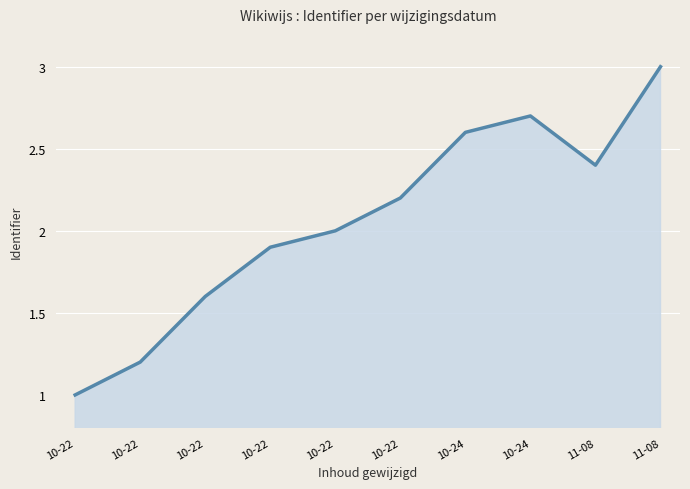

How many lines are shown in the chart?

1